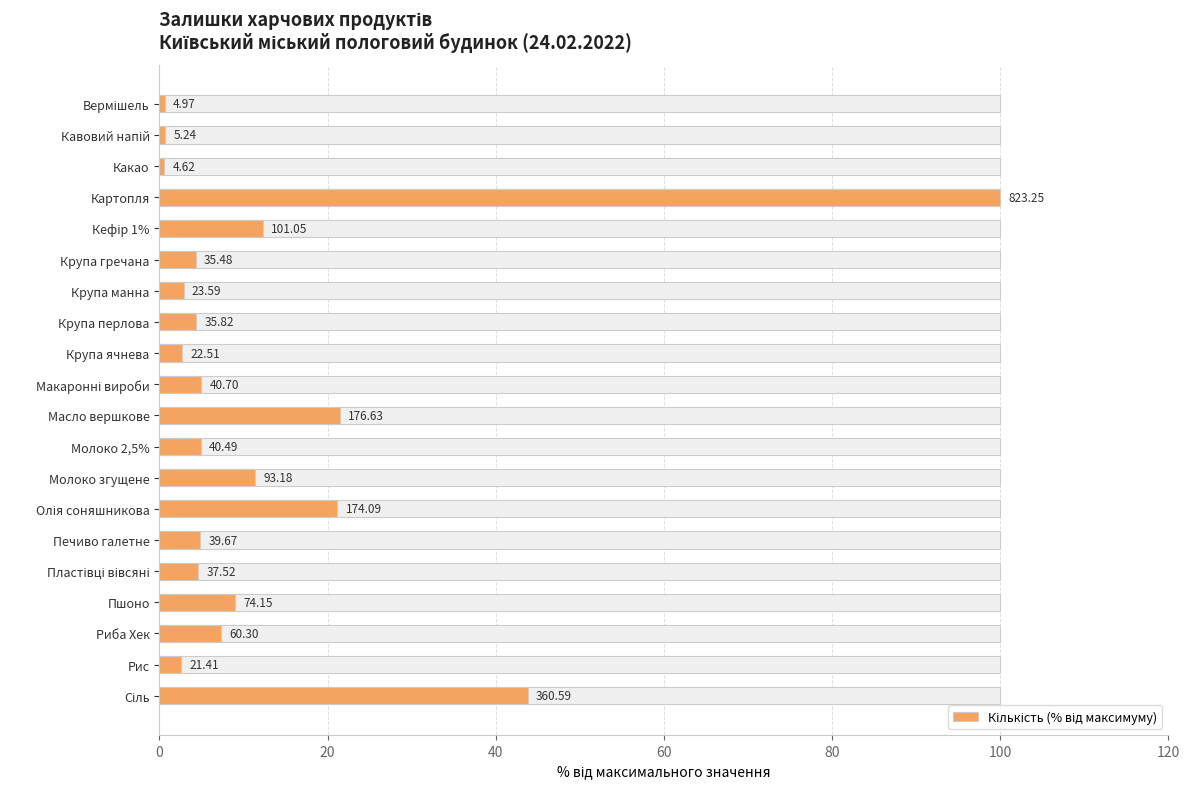

The chart shows a value of 4.8 at Печиво галетне. True or false?

True